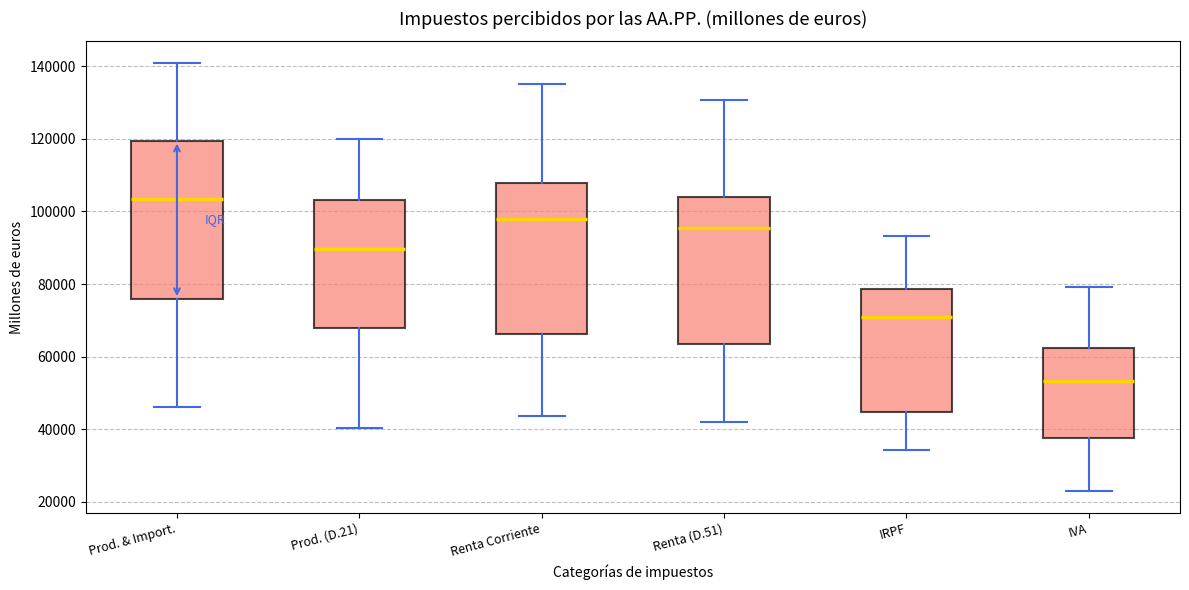

Which box is the tallest, from its lower edge to its upper edge?

Prod. & Import.